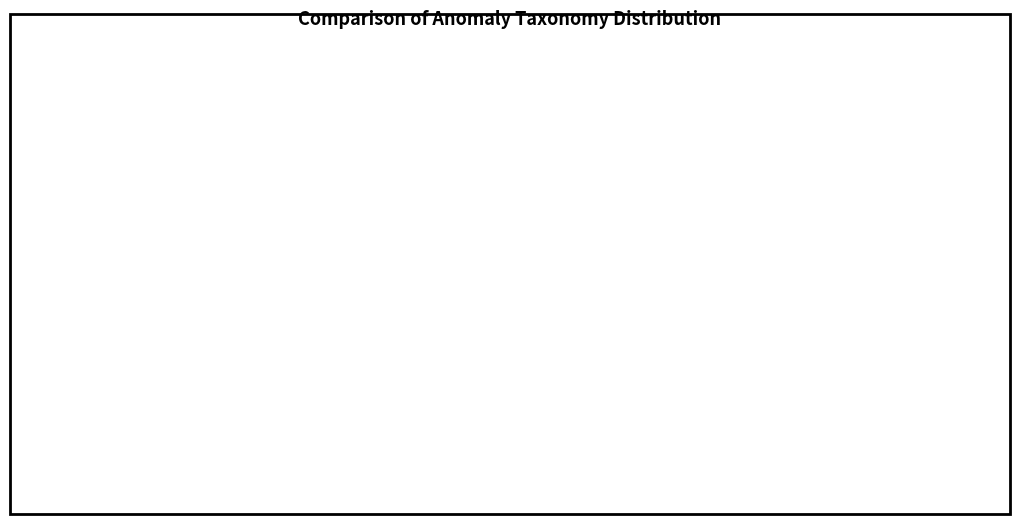

The ntscUDPOther slice represents 10% of the pie. True or false?

False